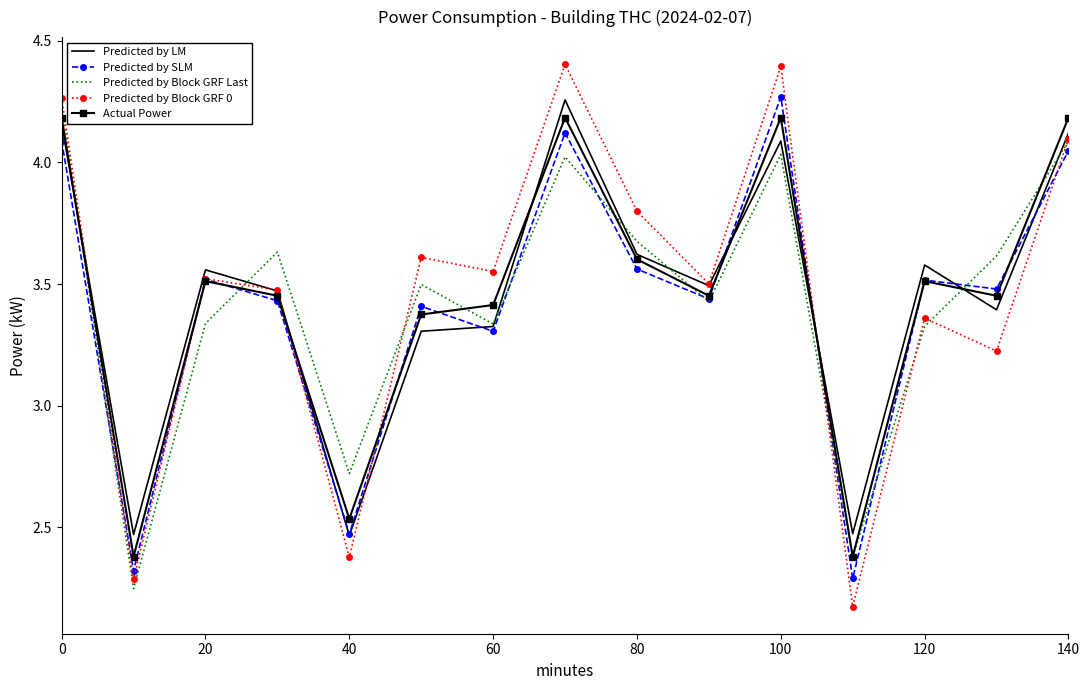

Which series has the widest spread of values?

Predicted by Block GRF 0